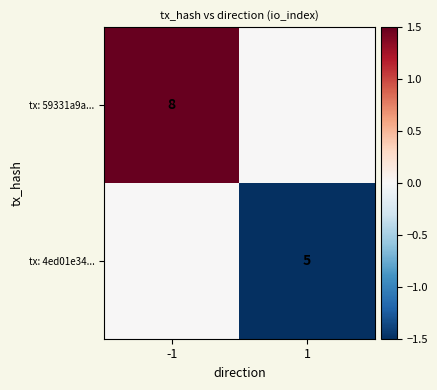

The tx: 59331a9a... series shows 5 at -1. True or false?

False